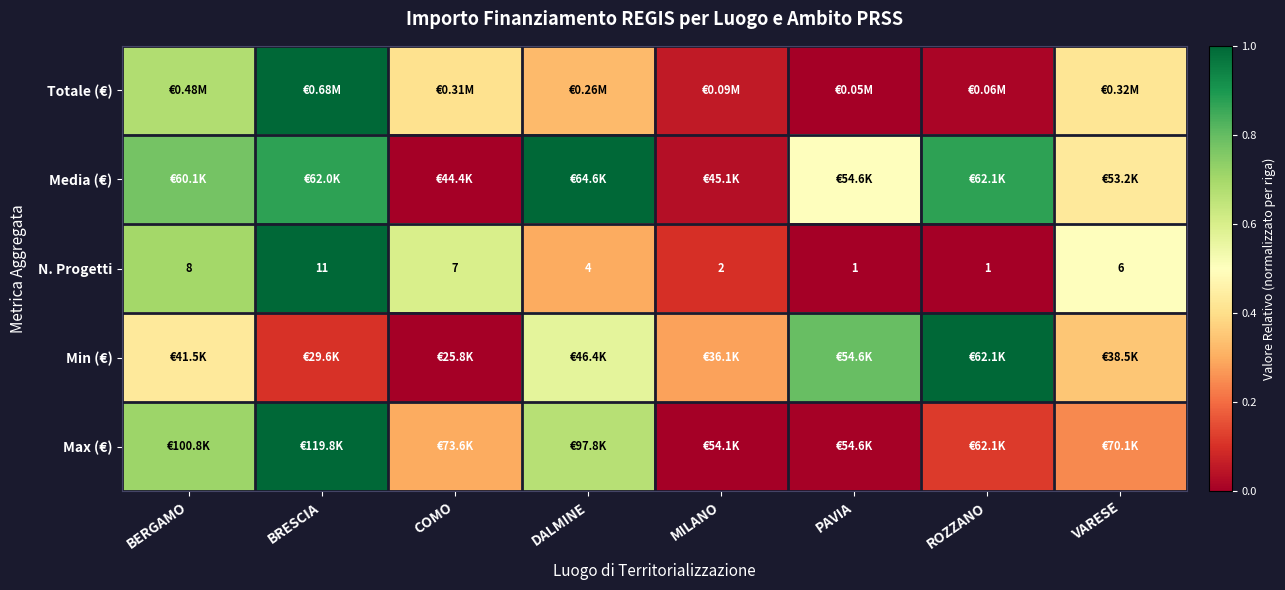

At which category is the sum across all series the highest?

BRESCIA